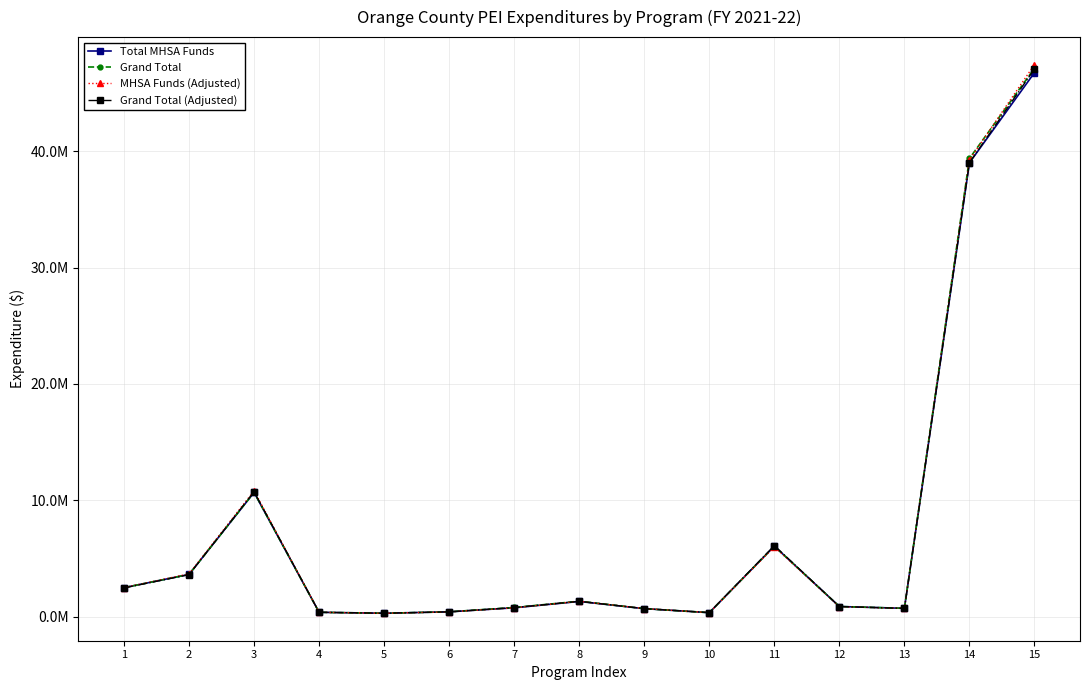

What is the difference between the highest and lowest values at 14?

375202.4